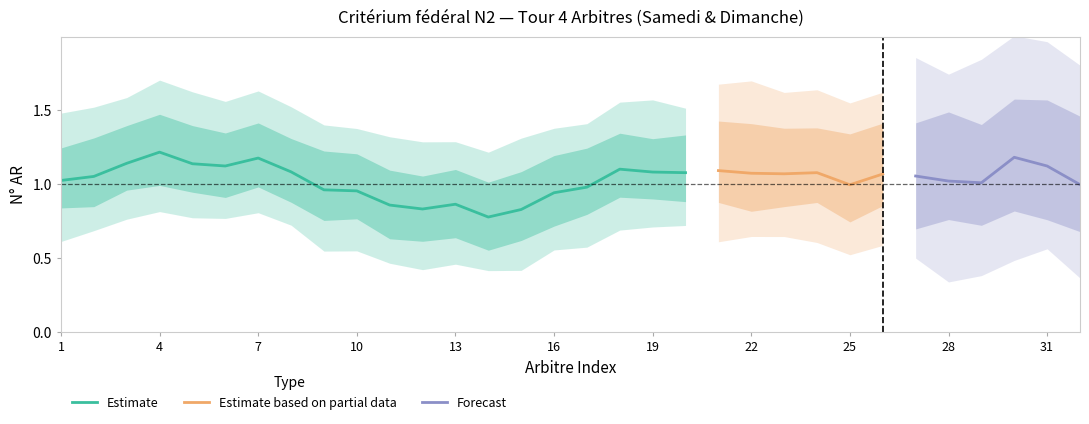

What is the approximate value of Estimate at 10?

1.0